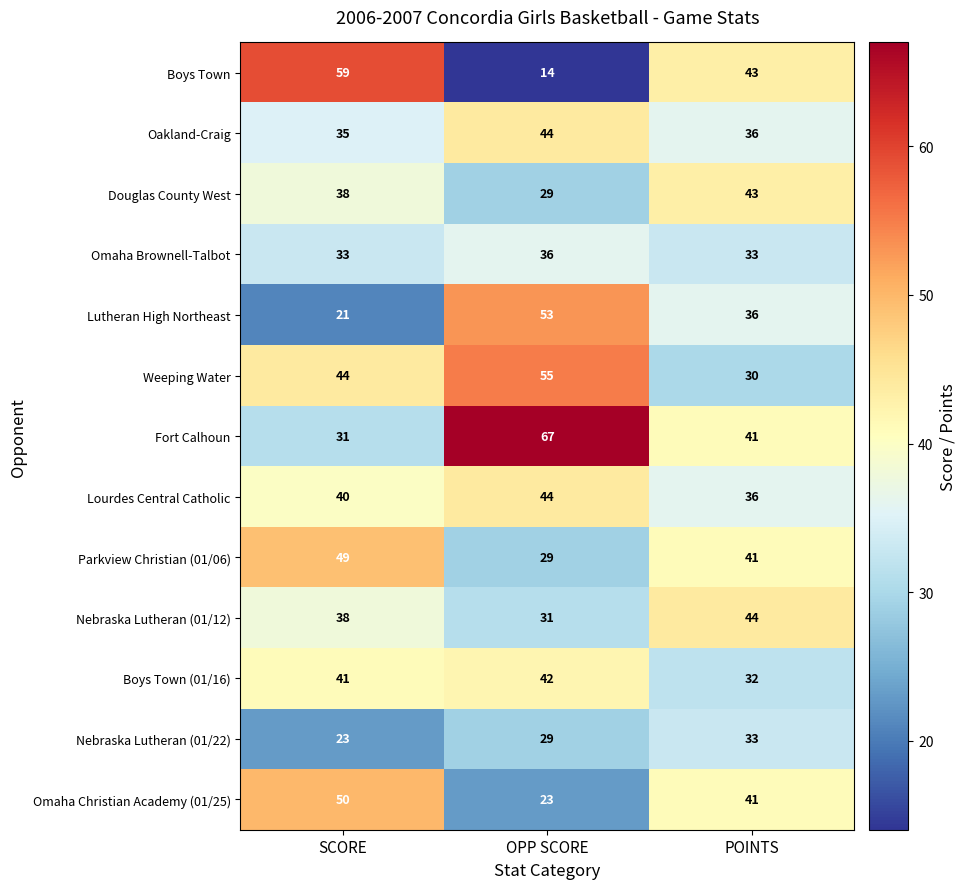

The value of Oakland-Craig at SCORE is 35. True or false?

True